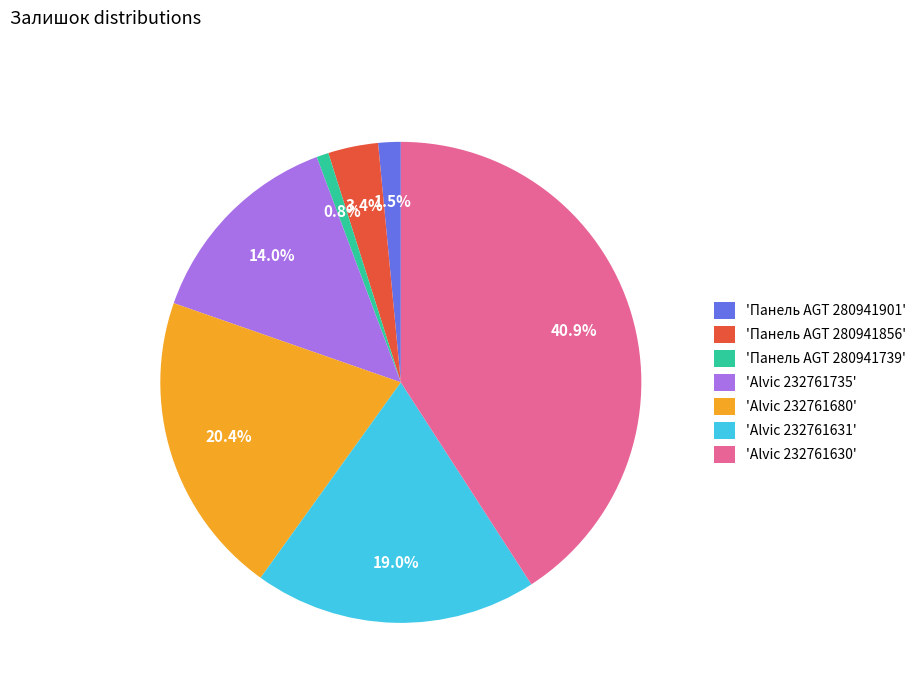

Approximately how many times larger is the value at 'Alvic 232761735' compared to 'Панель AGT 280941856'?

4.1